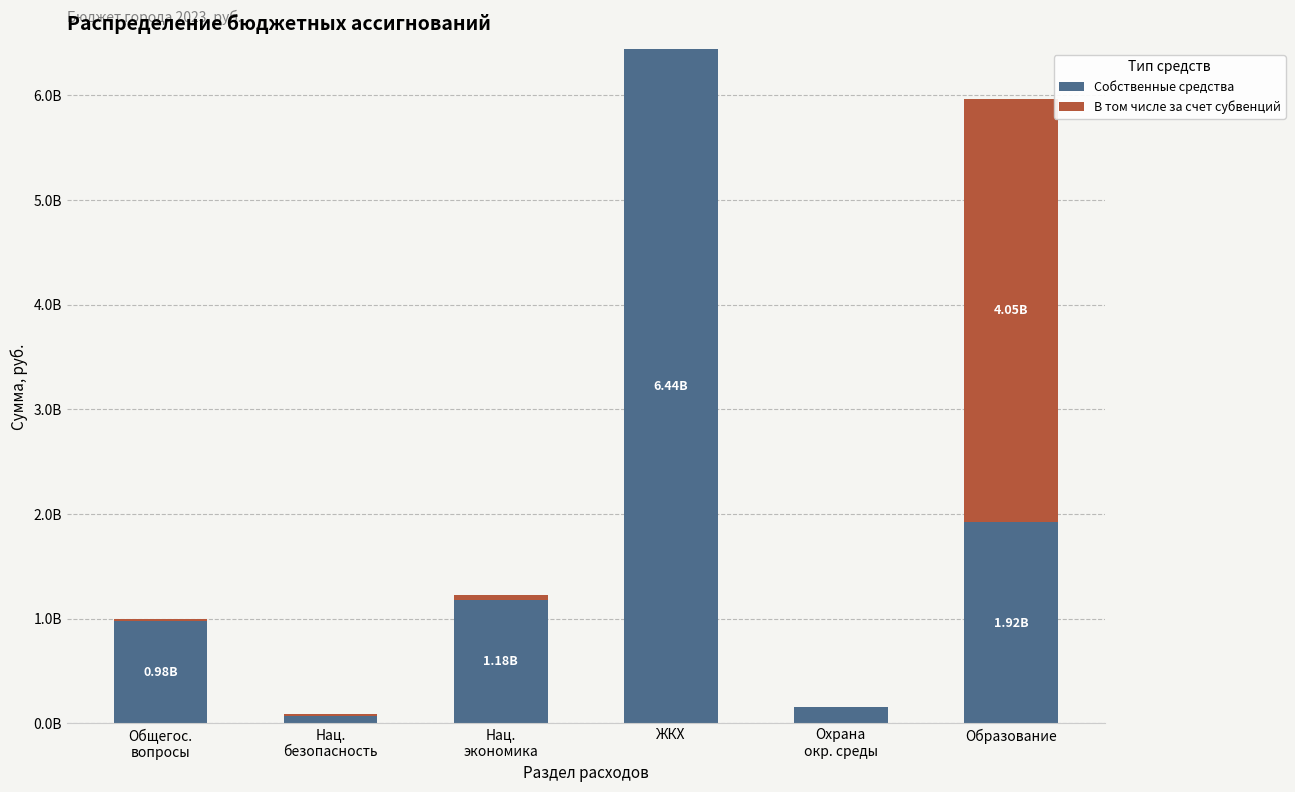

What are all the series names shown in the legend?

Собственные средства, В том числе за счет субвенций